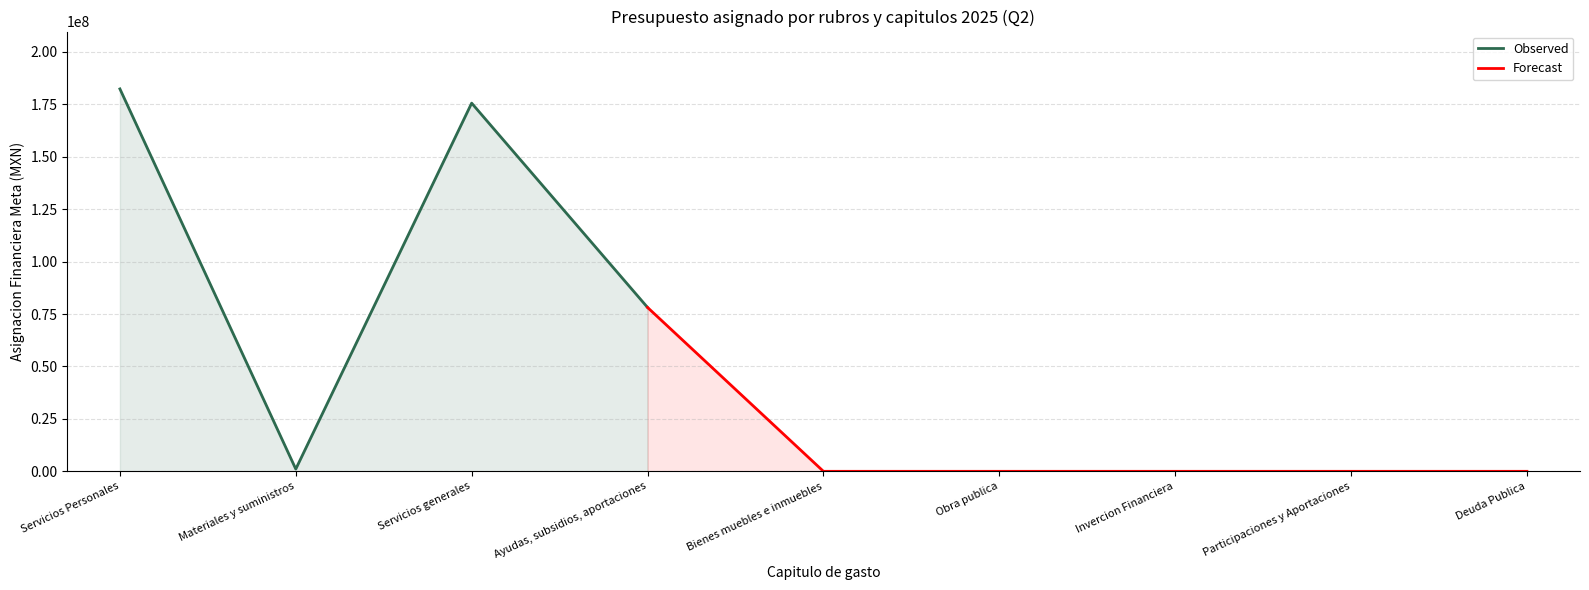

Which category has the lowest value across all series?

Bienes muebles e inmuebles